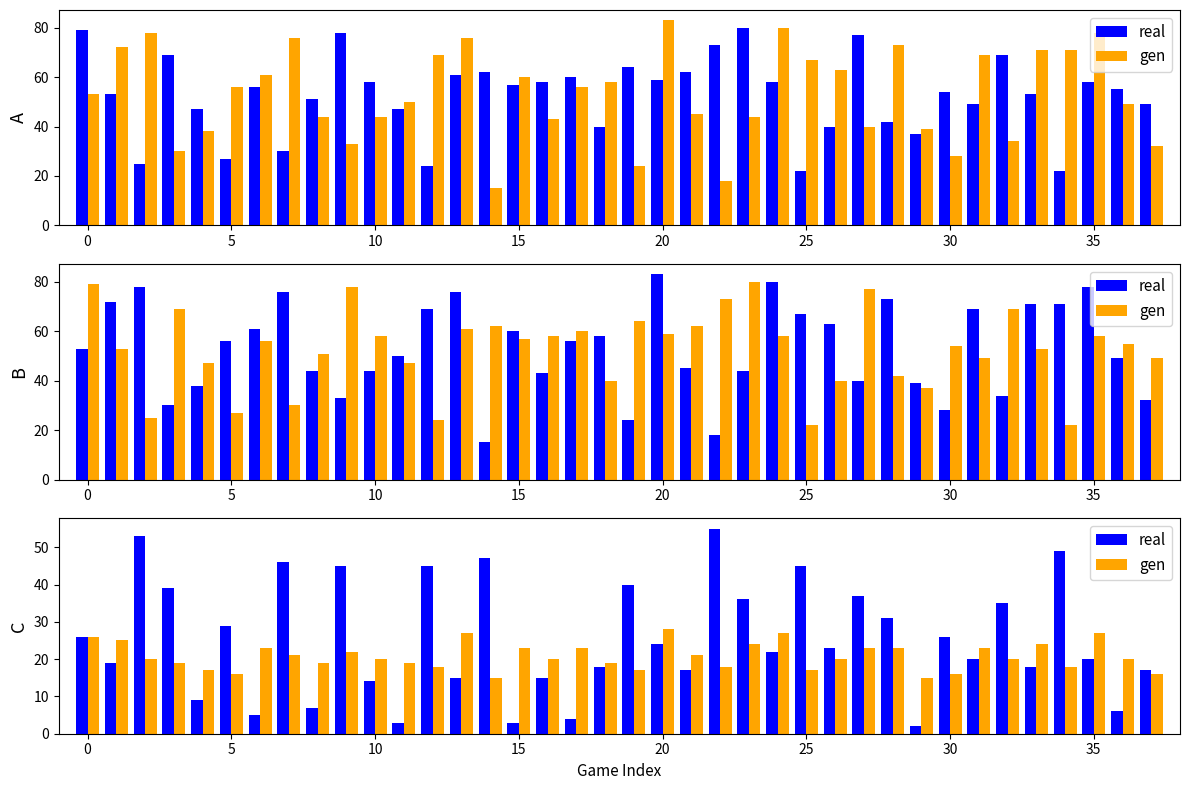

Is the value of gen at 34 greater than the value of real at 29?

Yes